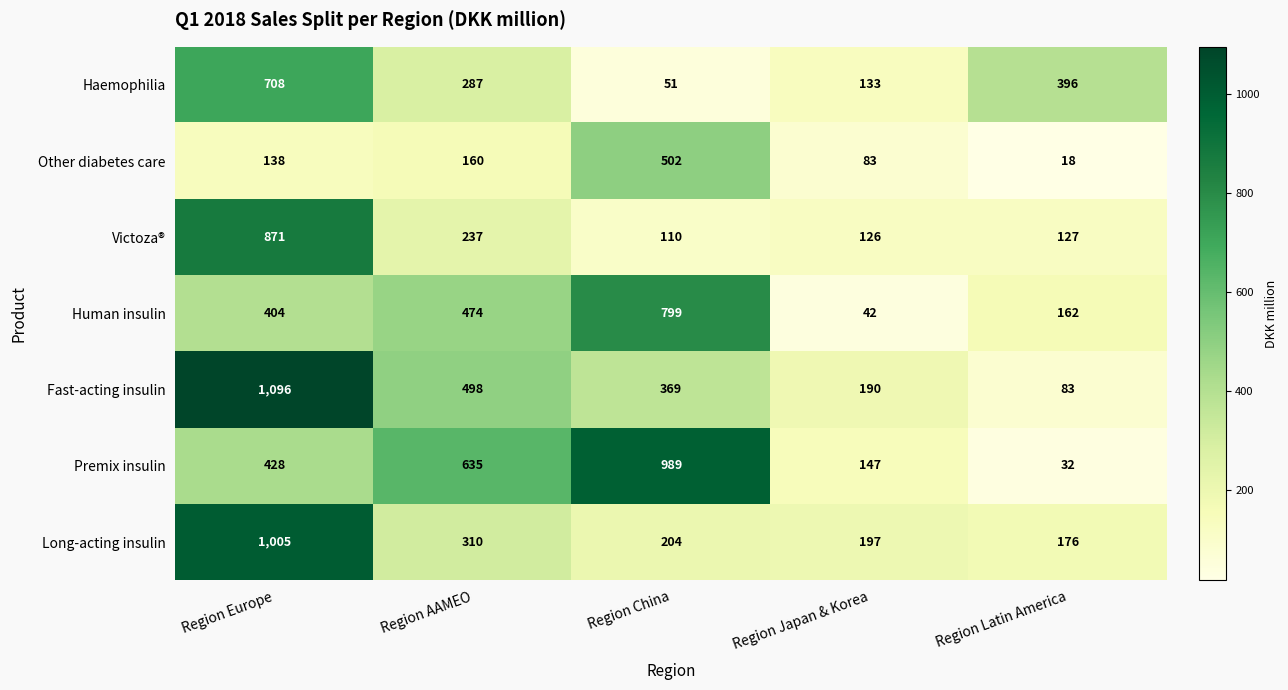

What is the total value across all series at Region Japan & Korea?

918